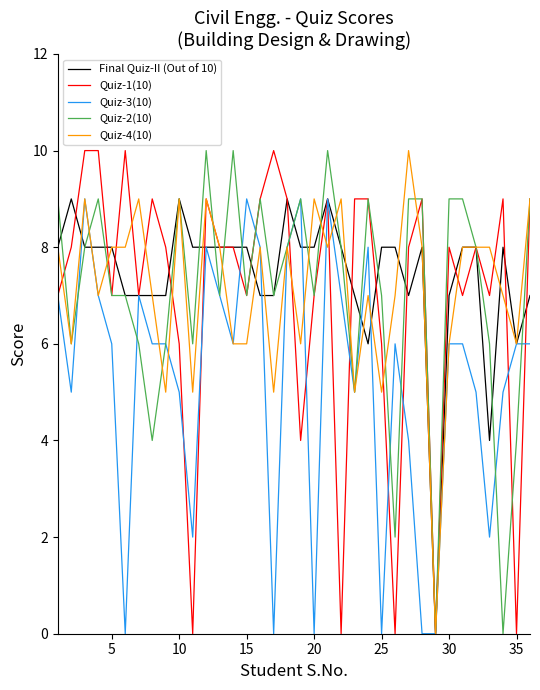

How many categories are shown in the chart?

36